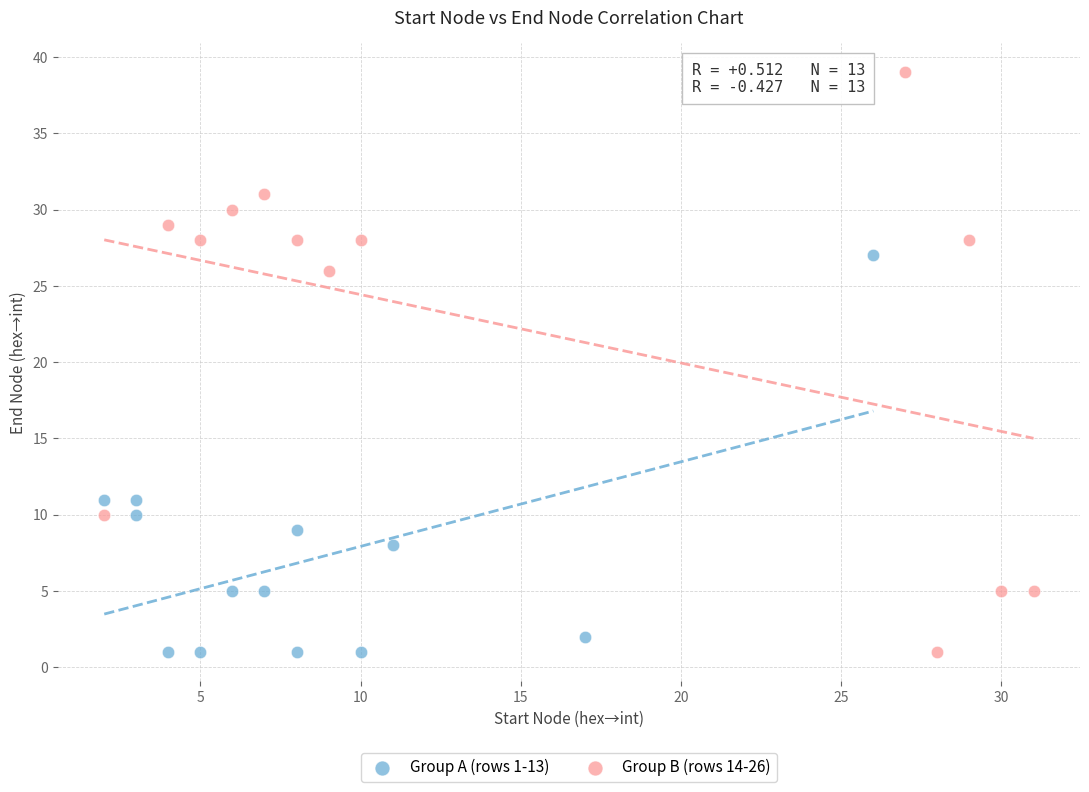

Which series contains the highest Y value?

Group B (rows 14-26)